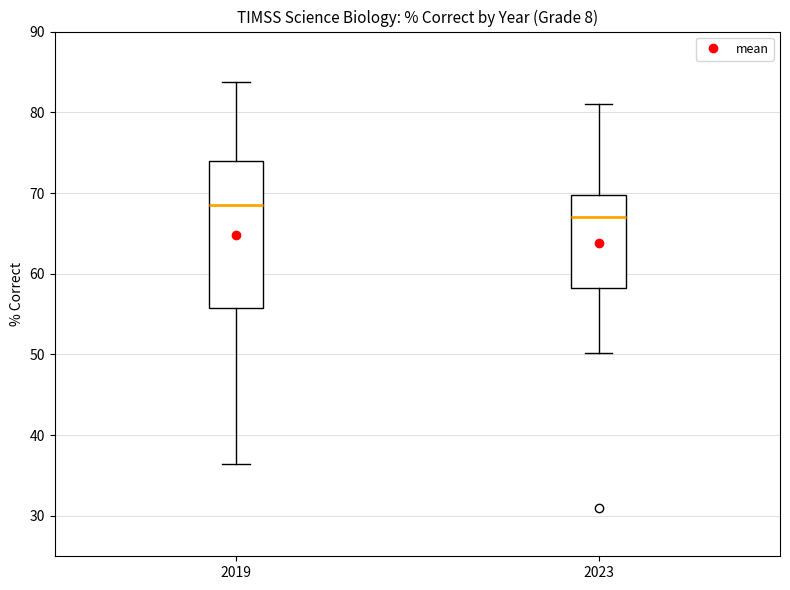

Reading left to right, read every box against the y-axis: the position of its median line, the range the box covers, and the ends of its whiskers. The values are not printed on the chart, so give them approximately, as read against the axis.

2019: median 69, box 56 to 74, whiskers 36 to 84
2023: median 67, box 58 to 70, whiskers 50 to 81